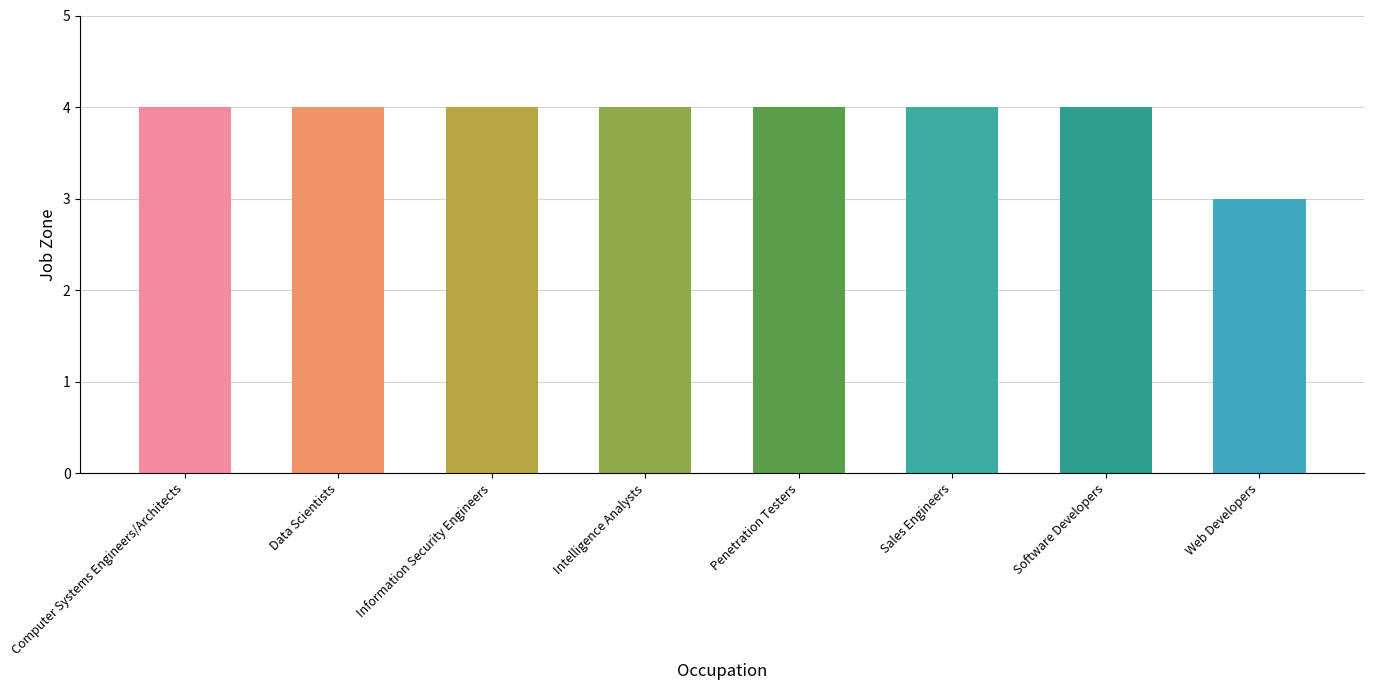

Reading left to right, transcribe all the data shown in this chart.

4	4	4	4	4	4	4	3